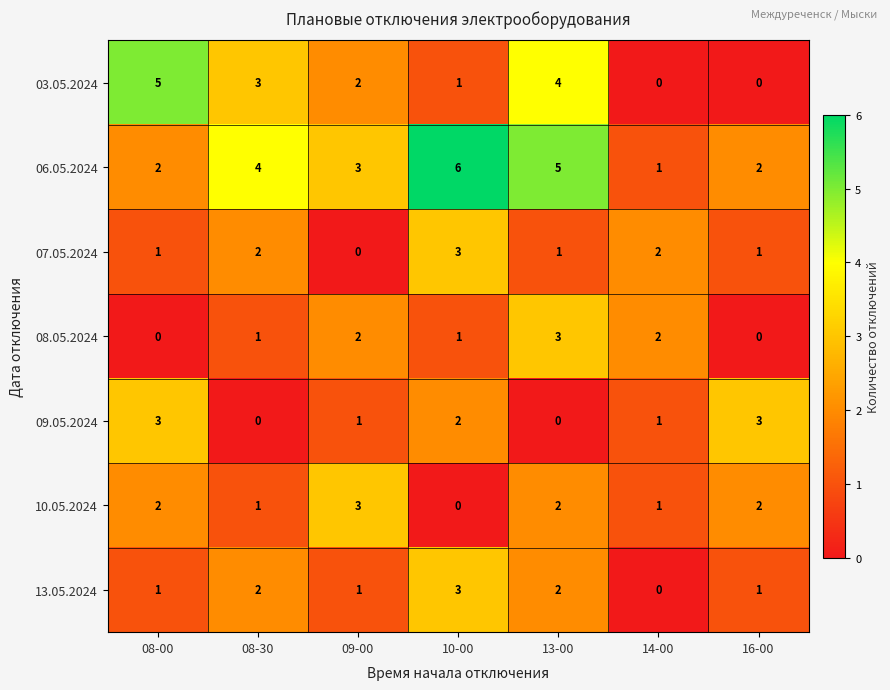

Is it true that 03.05.2024 equals 0 at 16-00?

True